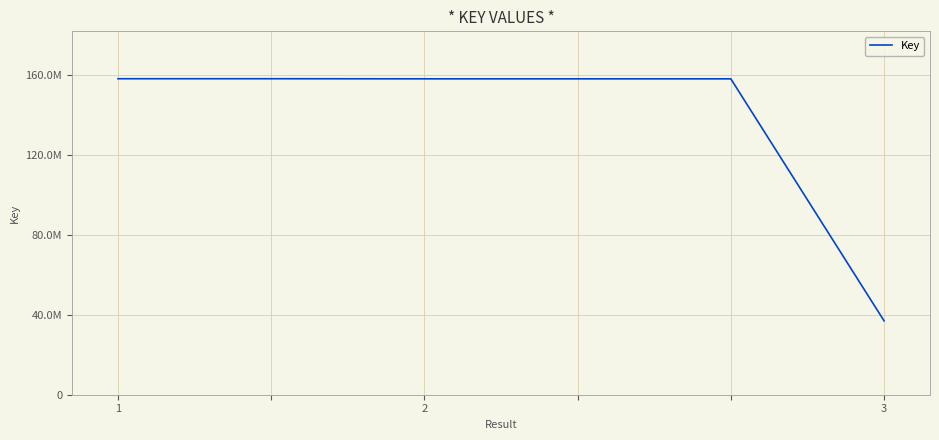

Is this an area chart (filled region under the line)?

No